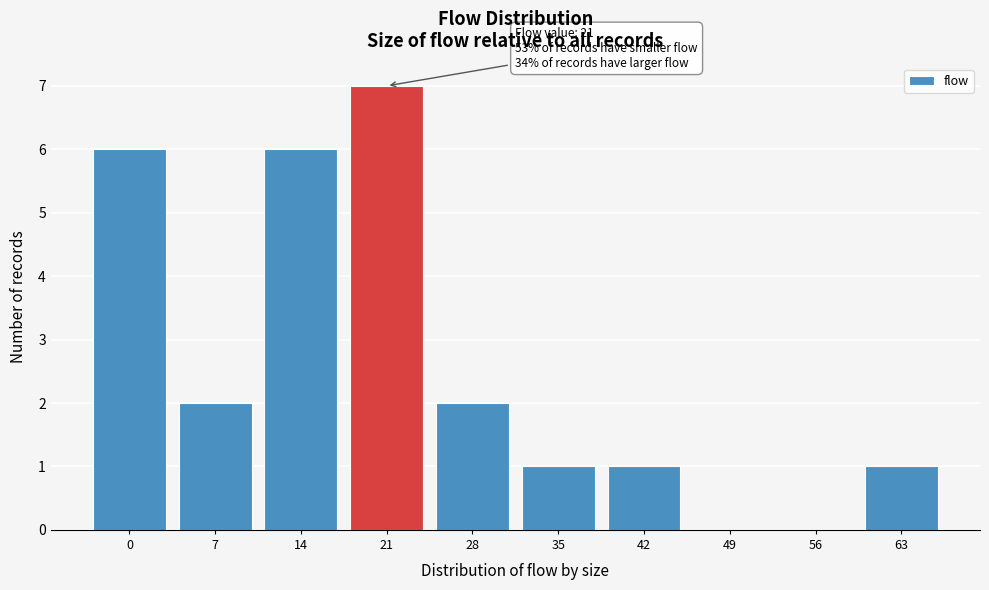

Reading left to right, extract all data points from this chart.

0=6	7=2	14=6	21=7	28=2	35=1	42=1	49=0	56=0	63=1